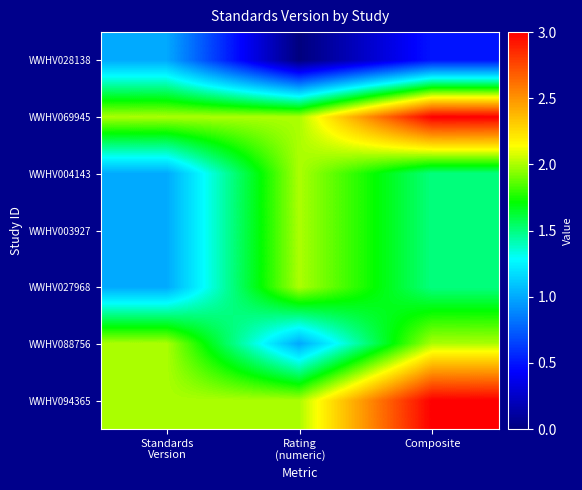

Between Composite and Rating
(numeric), which is larger?

Composite